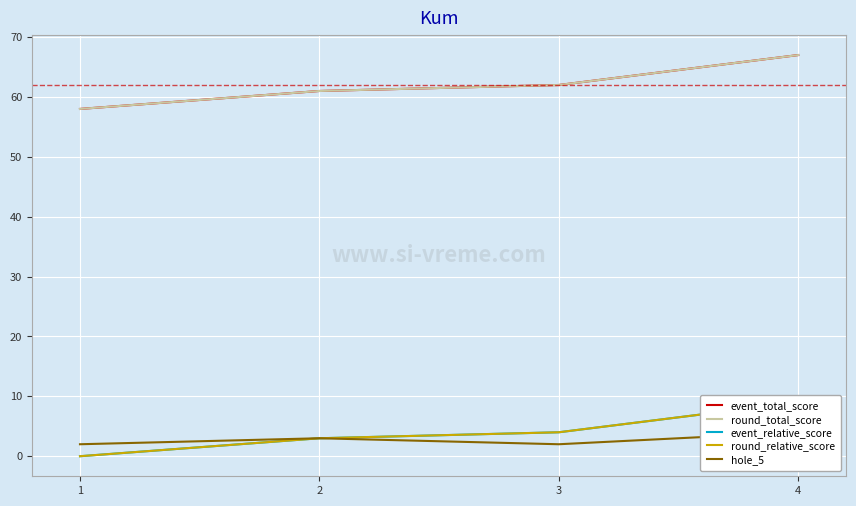

How many round_total_score values are between 61 and 67?

3